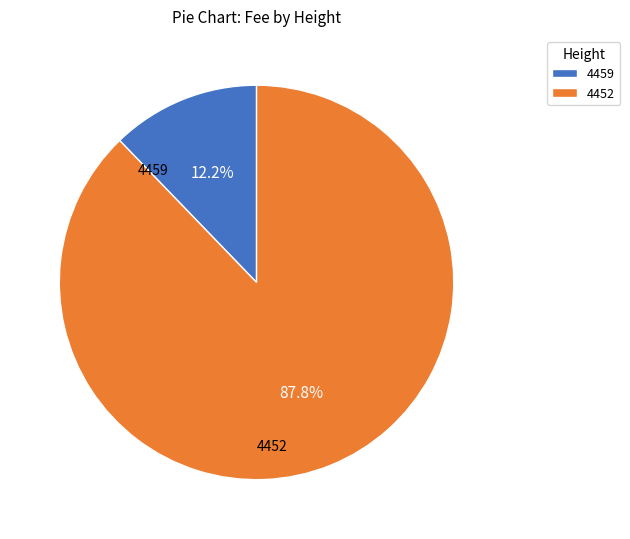

How many segments does this pie chart have?

2